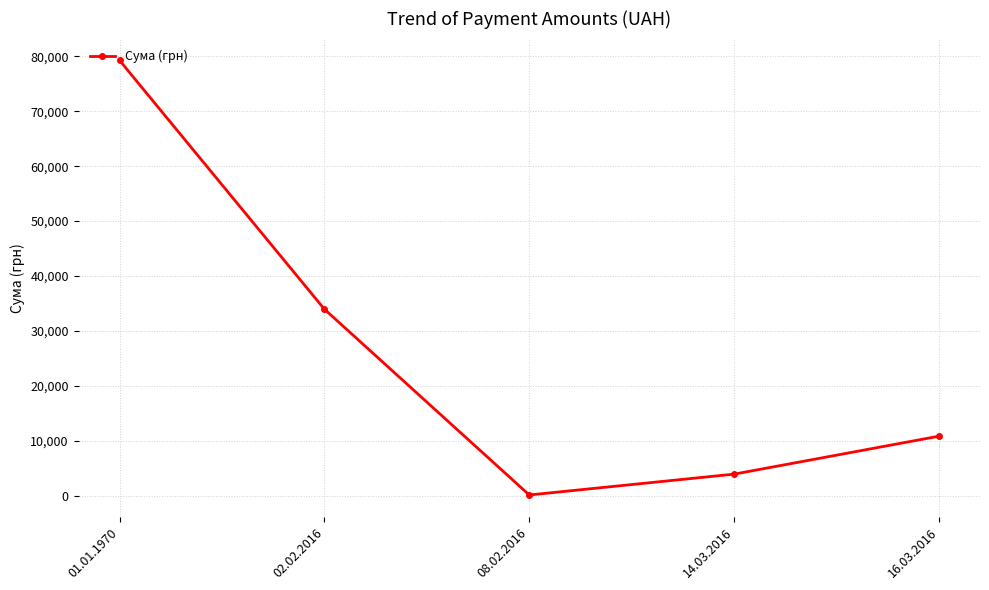

What is the change in value from 02.02.2016 to 16.03.2016?

-23123.6